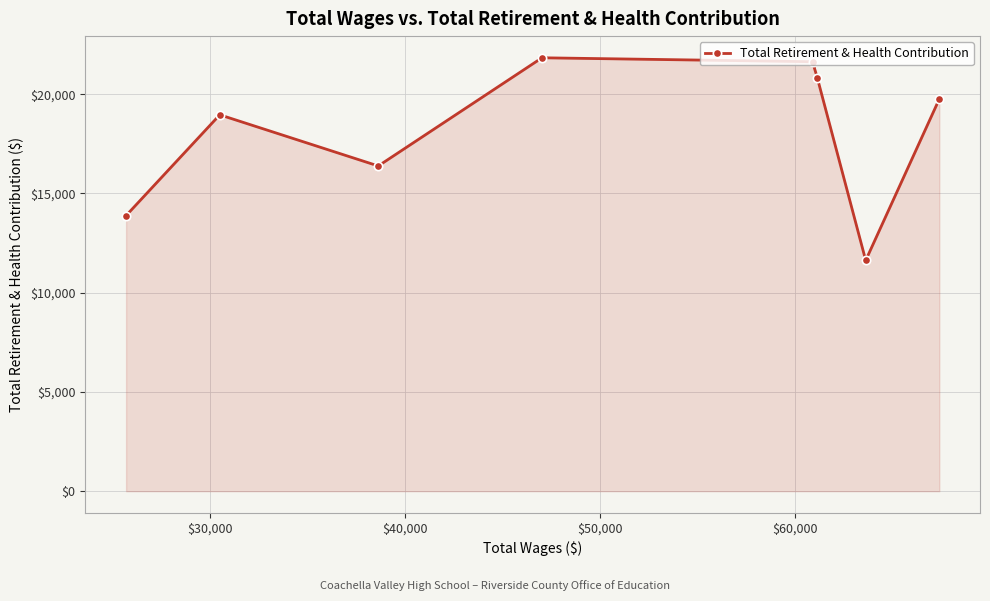

Count the number of categories in the chart.

8